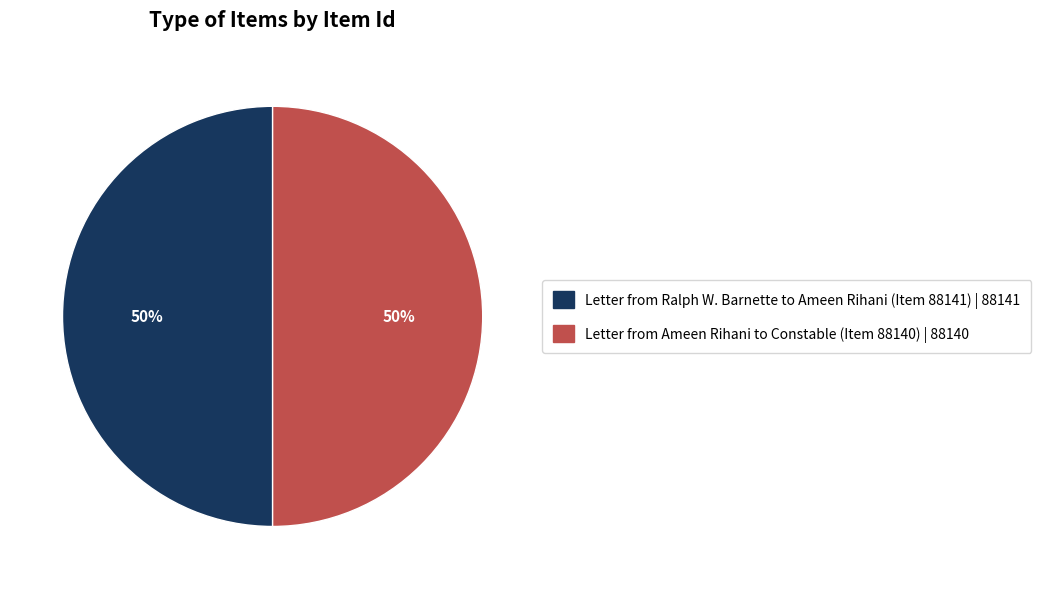

To the nearest percent, what is the average slice percentage?

50%